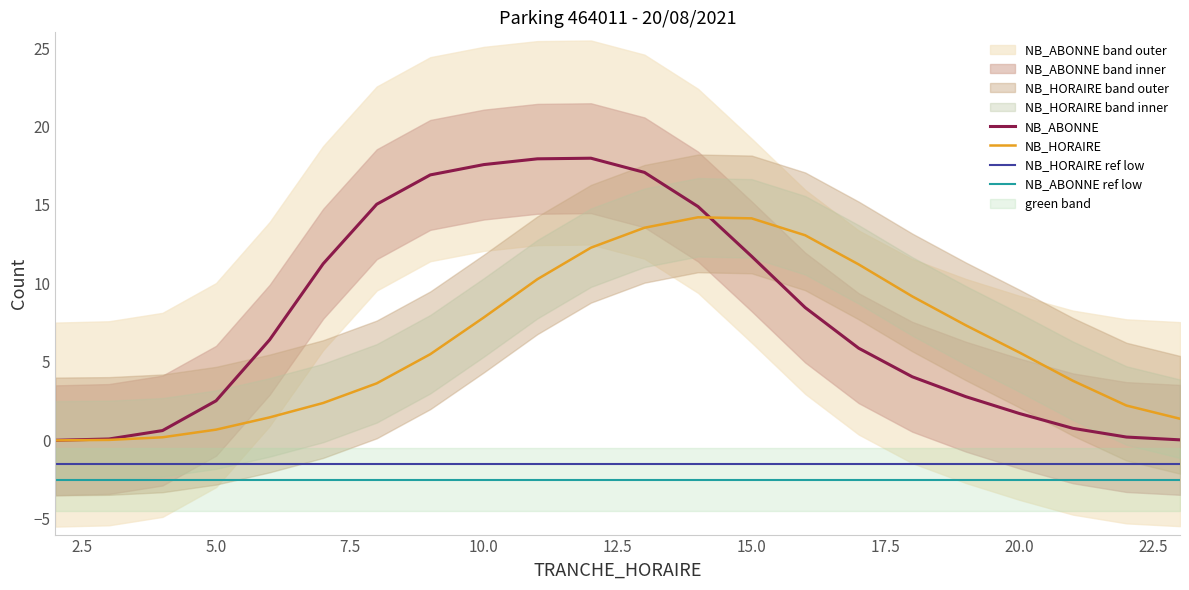

Is it true that NB_HORAIRE equals 5.6 at 20.0?

True